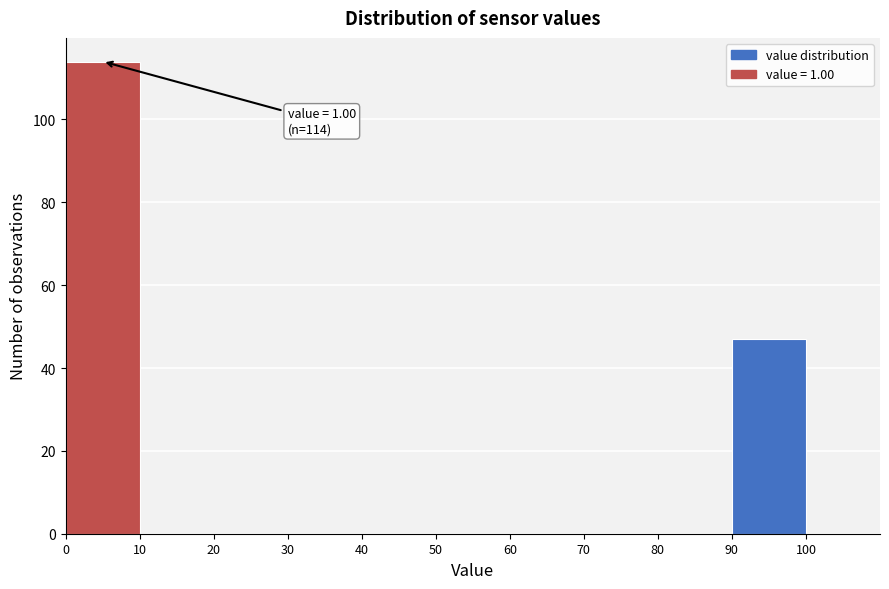

Which range on the x-axis has the tallest bar?

0 to 10